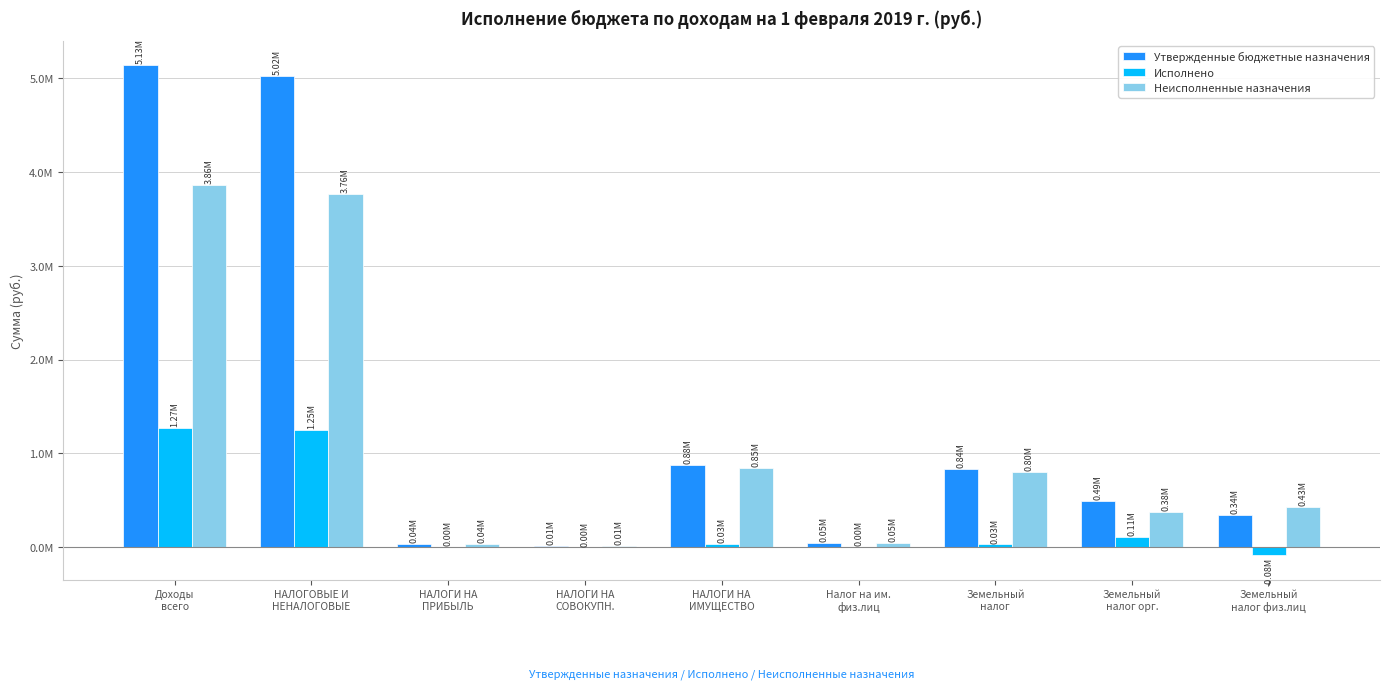

What are all the series names shown in the legend?

Утвержденные бюджетные назначения, Исполнено, Неисполненные назначения